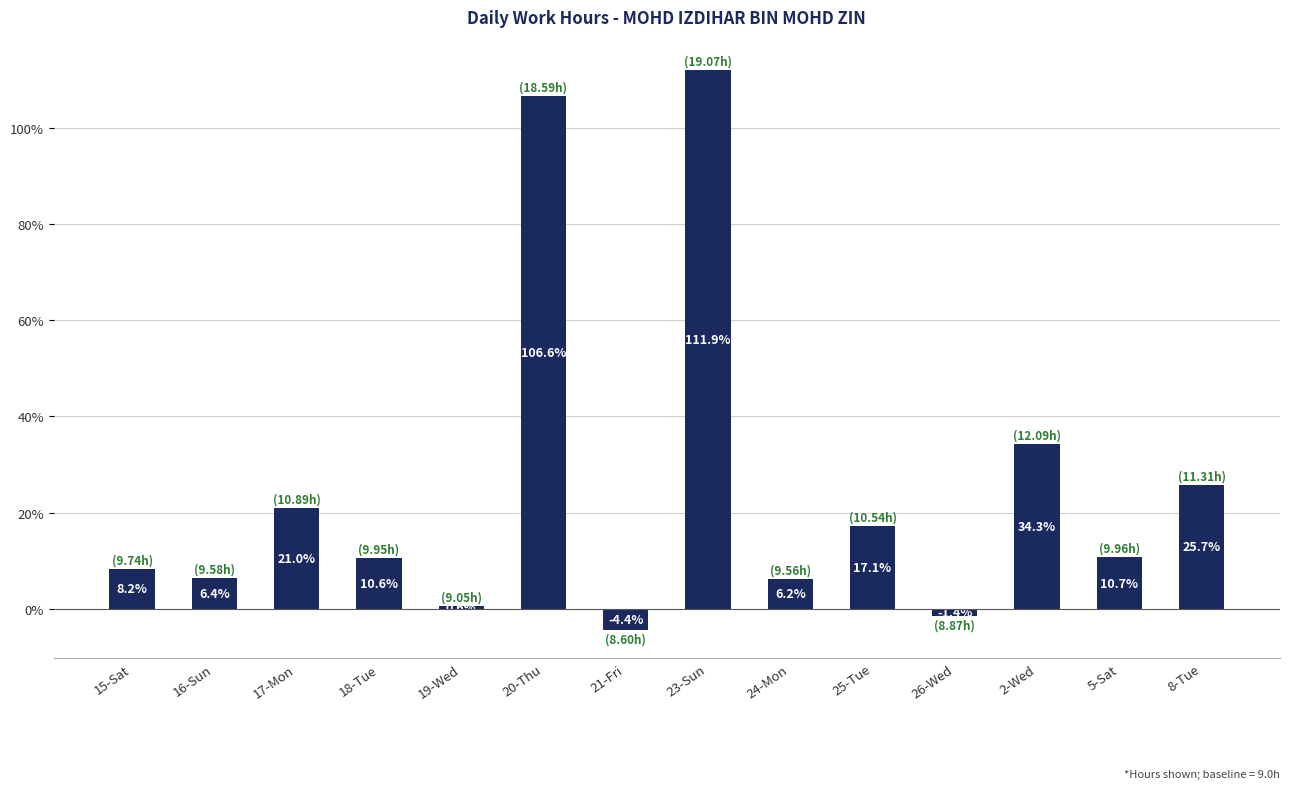

How many values are below 10?

6